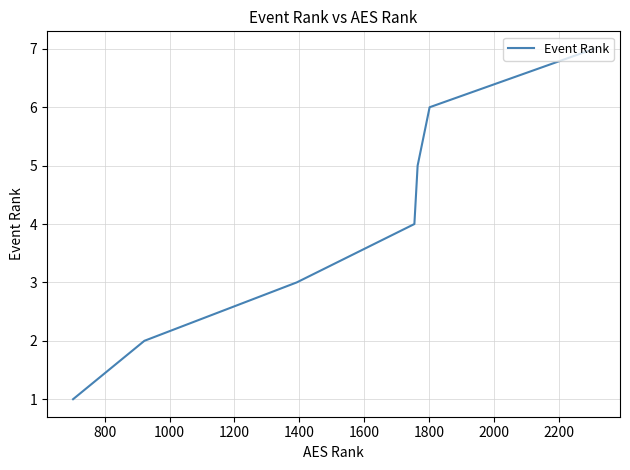

What is the maximum value shown in the chart?

7